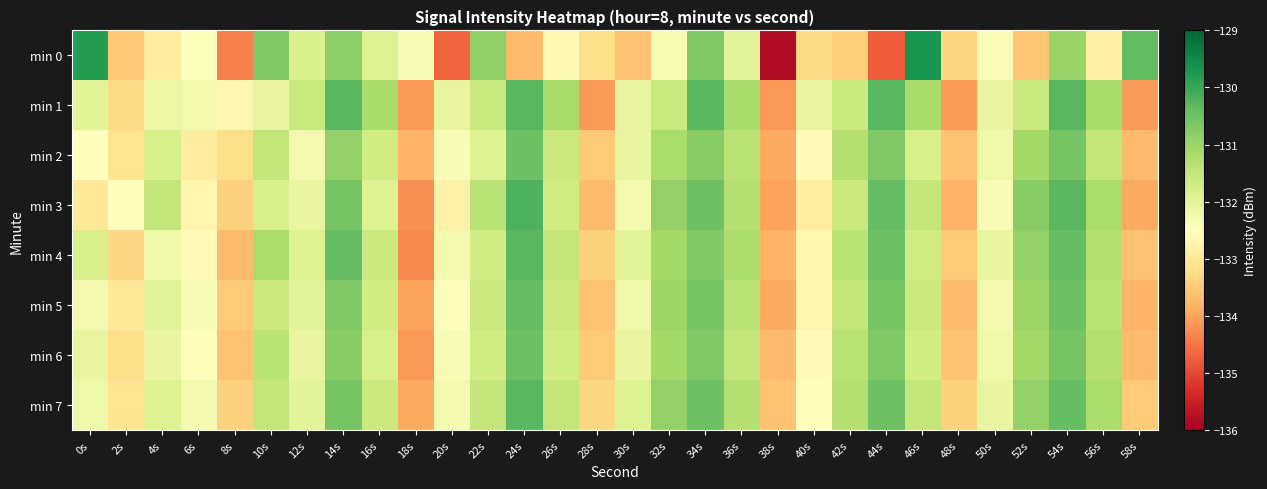

Reading right to left, extract all data points from this chart.

min 0: 58s=-130.4	56s=-132.8	54s=-131.0	52s=-133.5	50s=-132.4	48s=-133.3	46s=-129.7	44s=-134.8	42s=-133.5	40s=-133.3	38s=-135.8	36s=-132.0	34s=-130.7	32s=-132.4	30s=-133.6	28s=-133.2	26s=-132.6	24s=-133.7	22s=-130.9	20s=-134.7	18s=-132.4	16s=-131.9	14s=-130.8	12s=-131.8	10s=-130.7	8s=-134.4	6s=-132.5	4s=-132.9	2s=-133.5	0s=-129.8
min 1: 58s=-134.1	56s=-131.2	54s=-130.3	52s=-131.6	50s=-132.1	48s=-134.1	46s=-131.2	44s=-130.3	42s=-131.6	40s=-132.1	38s=-134.1	36s=-131.2	34s=-130.3	32s=-131.6	30s=-132.1	28s=-134.1	26s=-131.2	24s=-130.3	22s=-131.6	20s=-132.1	18s=-134.1	16s=-131.2	14s=-130.3	12s=-131.6	10s=-132.1	8s=-132.7	6s=-132.3	4s=-132.2	2s=-133.3	0s=-132.0
min 2: 58s=-133.7	56s=-131.5	54s=-130.6	52s=-131.1	50s=-132.2	48s=-133.6	46s=-131.8	44s=-130.7	42s=-131.3	40s=-132.6	38s=-133.9	36s=-131.4	34s=-130.8	32s=-131.2	30s=-132.1	28s=-133.5	26s=-131.6	24s=-130.5	22s=-131.9	20s=-132.4	18s=-133.8	16s=-131.7	14s=-130.9	12s=-132.3	10s=-131.5	8s=-133.2	6s=-132.9	4s=-131.8	2s=-133.1	0s=-132.5
min 3: 58s=-133.9	56s=-131.2	54s=-130.3	52s=-130.8	50s=-132.4	48s=-133.8	46s=-131.5	44s=-130.4	42s=-131.6	40s=-132.9	38s=-134.0	36s=-131.3	34s=-130.5	32s=-130.9	30s=-132.3	28s=-133.7	26s=-131.7	24s=-130.2	22s=-131.4	20s=-132.8	18s=-134.2	16s=-131.9	14s=-130.6	12s=-132.1	10s=-131.8	8s=-133.4	6s=-132.7	4s=-131.5	2s=-132.5	0s=-133.0
min 4: 58s=-133.6	56s=-131.3	54s=-130.4	52s=-130.9	50s=-132.1	48s=-133.5	46s=-131.7	44s=-130.5	42s=-131.4	40s=-132.7	38s=-133.8	36s=-131.2	34s=-130.7	32s=-131.1	30s=-132.0	28s=-133.4	26s=-131.5	24s=-130.3	22s=-131.7	20s=-132.3	18s=-134.3	16s=-131.6	14s=-130.4	12s=-131.9	10s=-131.2	8s=-133.7	6s=-132.6	4s=-132.2	2s=-133.3	0s=-131.8
min 5: 58s=-133.8	56s=-131.4	54s=-130.5	52s=-131.0	50s=-132.3	48s=-133.7	46s=-131.6	44s=-130.6	42s=-131.5	40s=-132.7	38s=-133.9	36s=-131.4	34s=-130.6	32s=-131.0	30s=-132.2	28s=-133.6	26s=-131.6	24s=-130.4	22s=-131.6	20s=-132.5	18s=-134.0	16s=-131.7	14s=-130.7	12s=-132.0	10s=-131.6	8s=-133.5	6s=-132.4	4s=-132.0	2s=-133.0	0s=-132.3
min 6: 58s=-133.7	56s=-131.3	54s=-130.6	52s=-131.1	50s=-132.2	48s=-133.6	46s=-131.7	44s=-130.7	42s=-131.4	40s=-132.6	38s=-133.7	36s=-131.5	34s=-130.7	32s=-131.1	30s=-132.1	28s=-133.5	26s=-131.7	24s=-130.5	22s=-131.7	20s=-132.4	18s=-134.1	16s=-131.8	14s=-130.8	12s=-132.1	10s=-131.4	8s=-133.6	6s=-132.5	4s=-132.1	2s=-133.2	0s=-132.1
min 7: 58s=-133.5	56s=-131.2	54s=-130.4	52s=-130.9	50s=-132.1	48s=-133.4	46s=-131.5	44s=-130.5	42s=-131.3	40s=-132.5	38s=-133.6	36s=-131.3	34s=-130.5	32s=-130.9	30s=-131.9	28s=-133.3	26s=-131.5	24s=-130.3	22s=-131.5	20s=-132.3	18s=-133.9	16s=-131.6	14s=-130.6	12s=-132.0	10s=-131.5	8s=-133.4	6s=-132.3	4s=-131.9	2s=-133.1	0s=-132.2